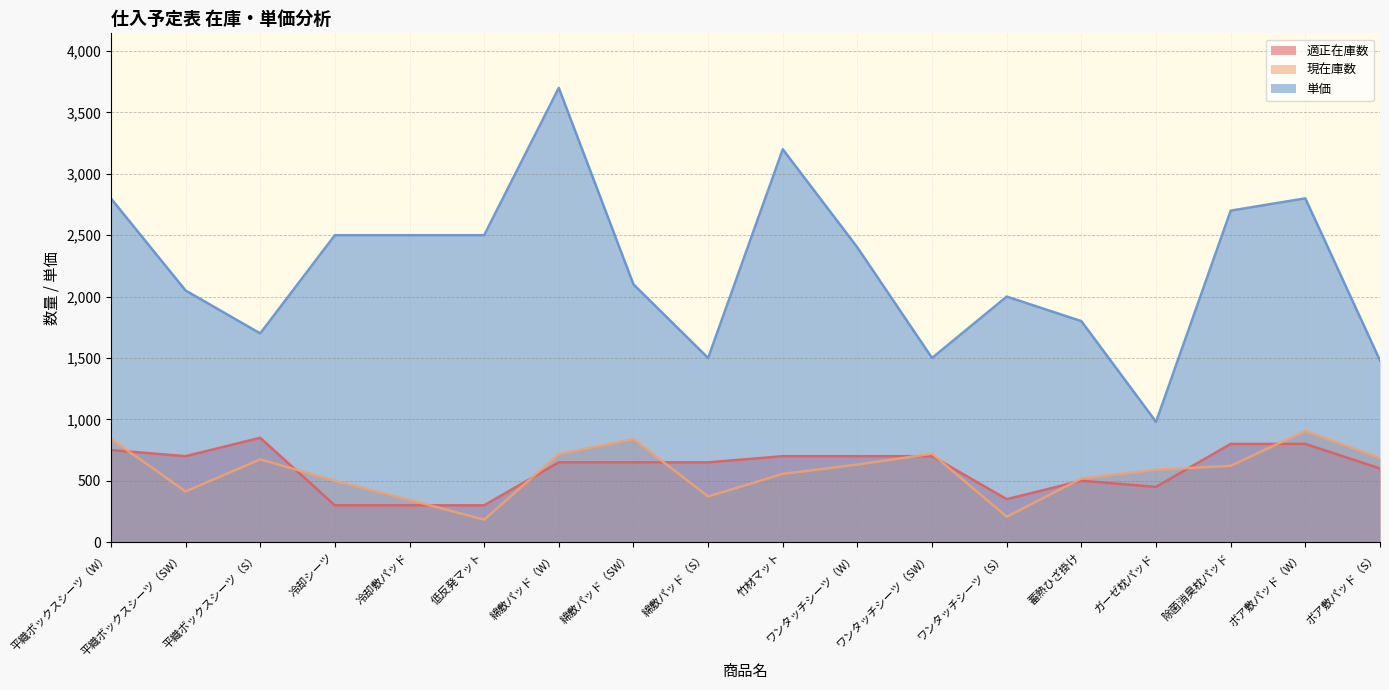

True or false: 適正在庫数 has more than 0 points higher than both neighbors.

True